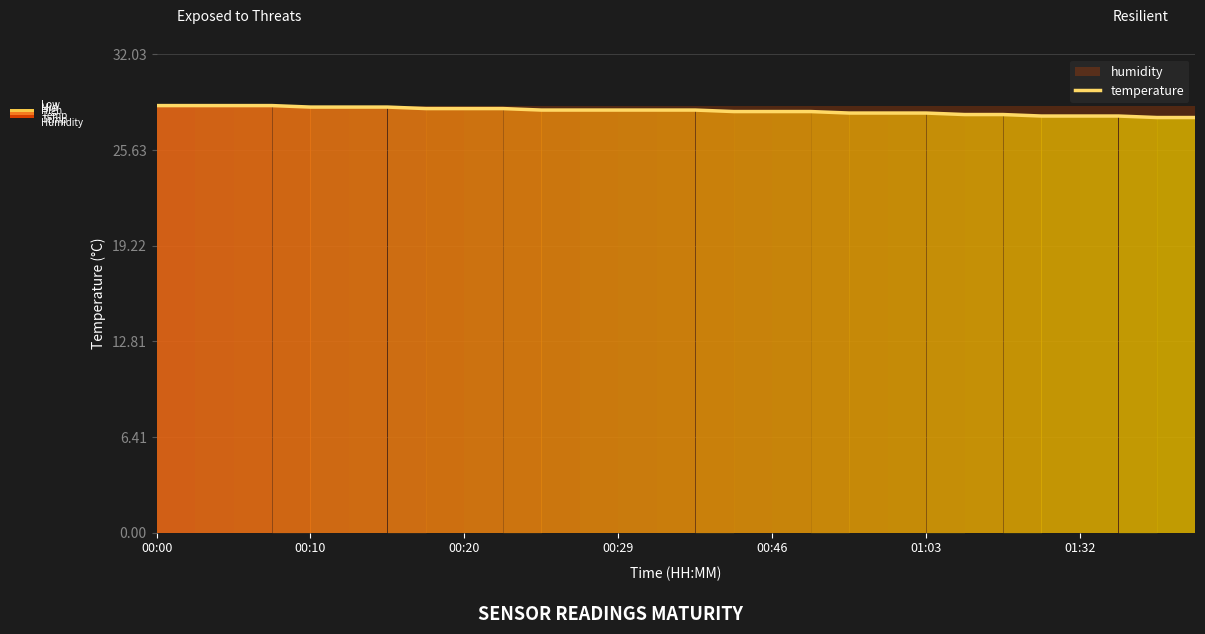

What is the minimum value for temperature?

27.8